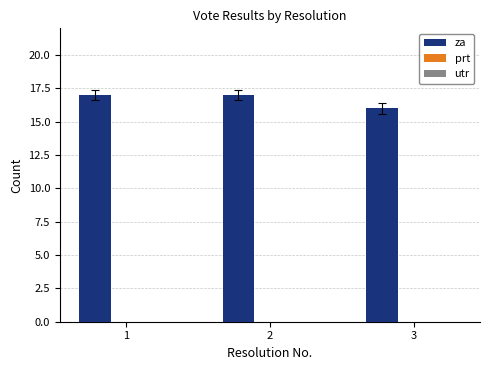

True or false: the data shows 27 at 3.

False